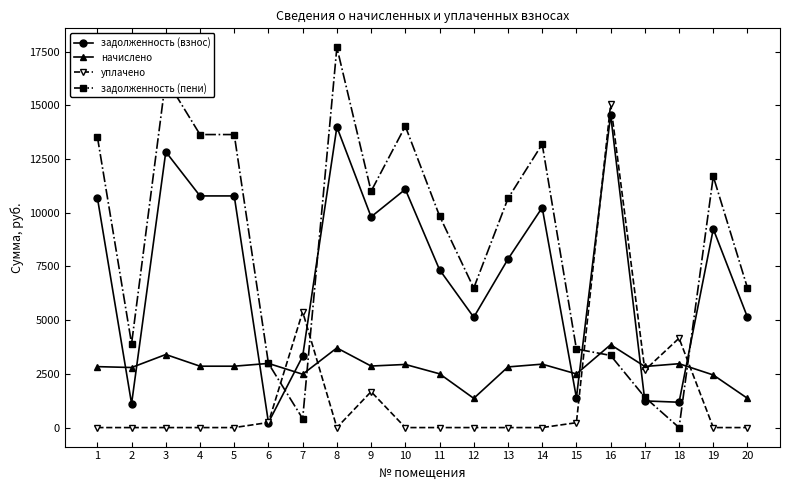

How many times do задолженность (взнос) and начислено cross each other?

8